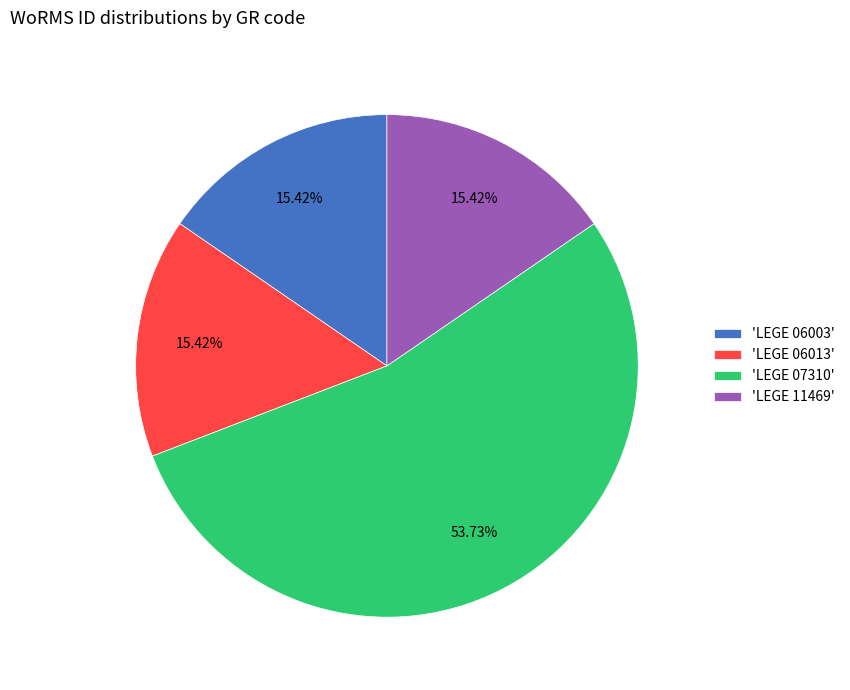

How many segments does this pie chart have?

4